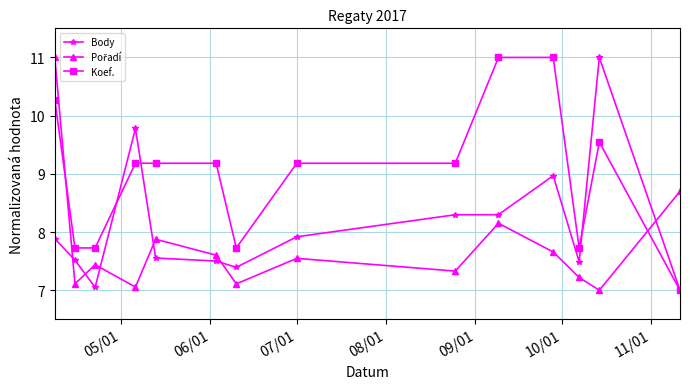

What is the maximum value for Koef.?

11.0